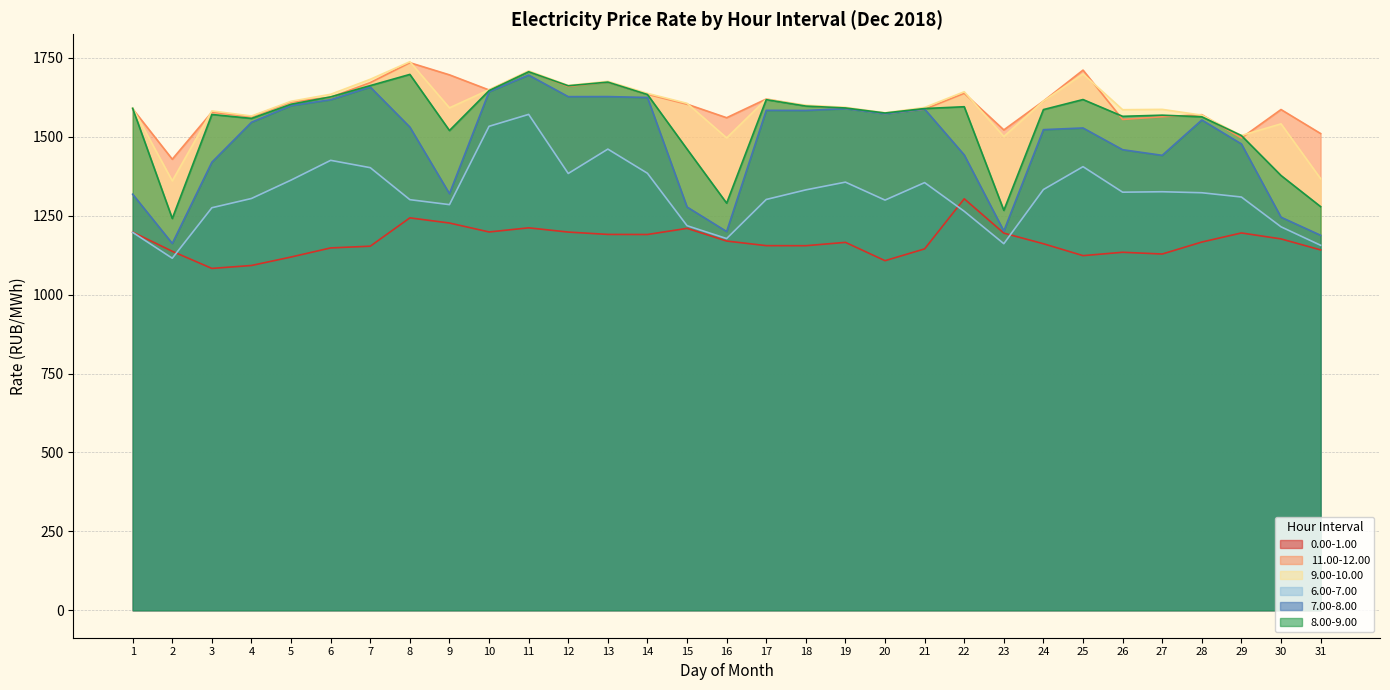

Where does the 7.00-8.00 series first go above 1531?

4